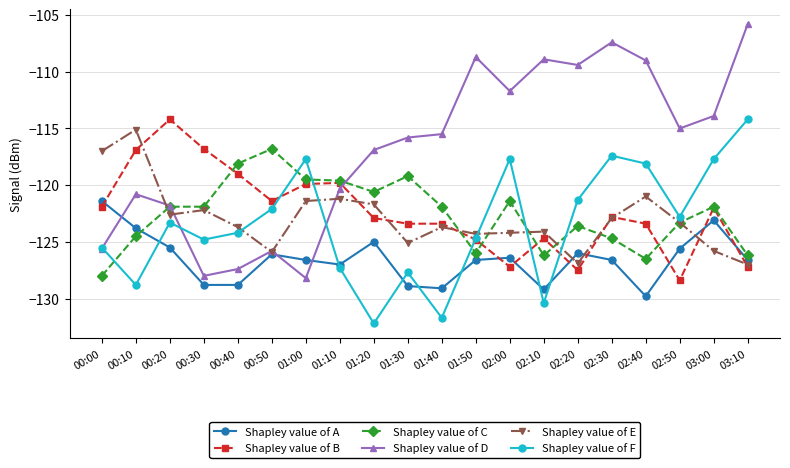

Between which two adjacent categories do Shapley value of D and Shapley value of E first intersect?

00:10 and 00:20